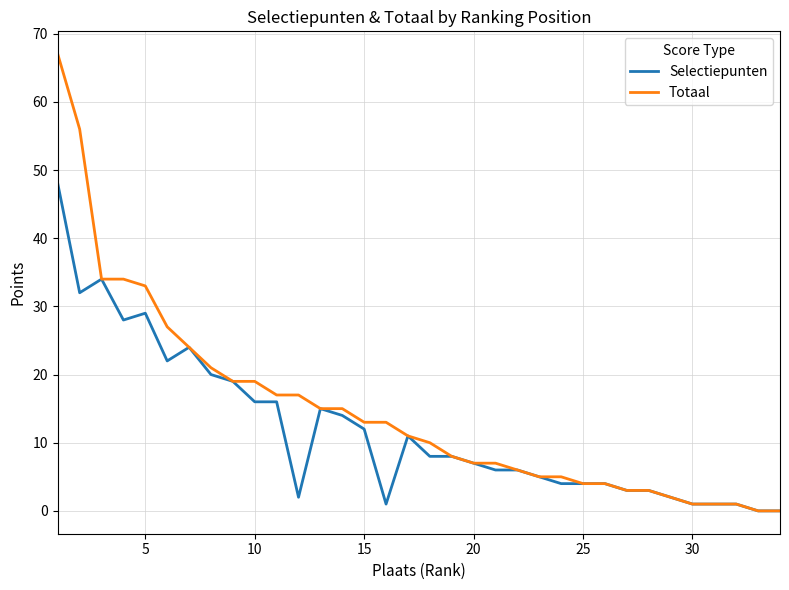

Which series has the widest spread of values?

Totaal